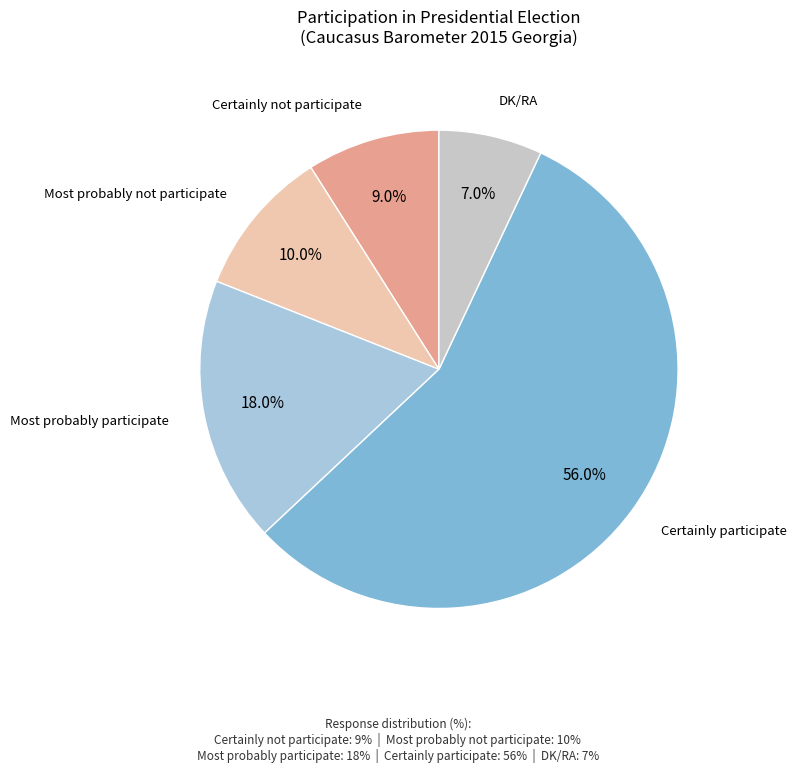

True or false: Most probably participate accounts for 18% of the total.

True